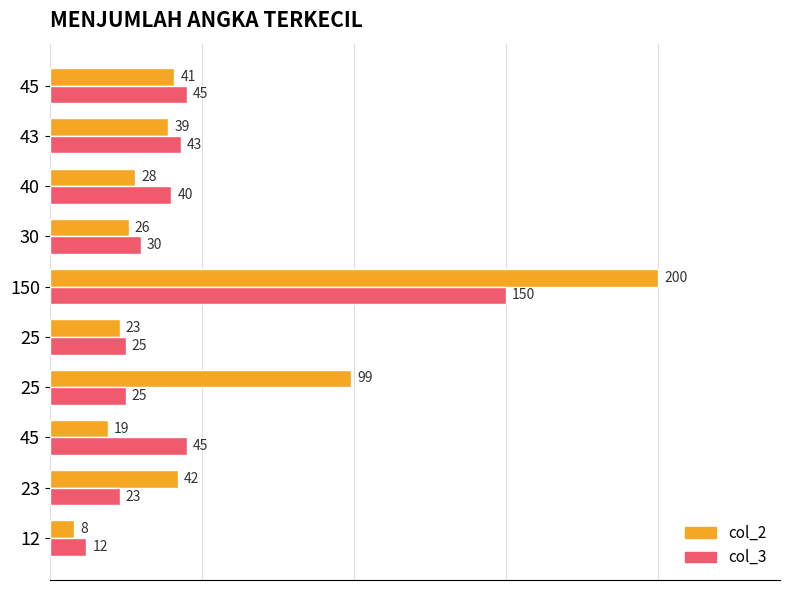

What is the value of the col_2 bar at the 8th from the left?

28